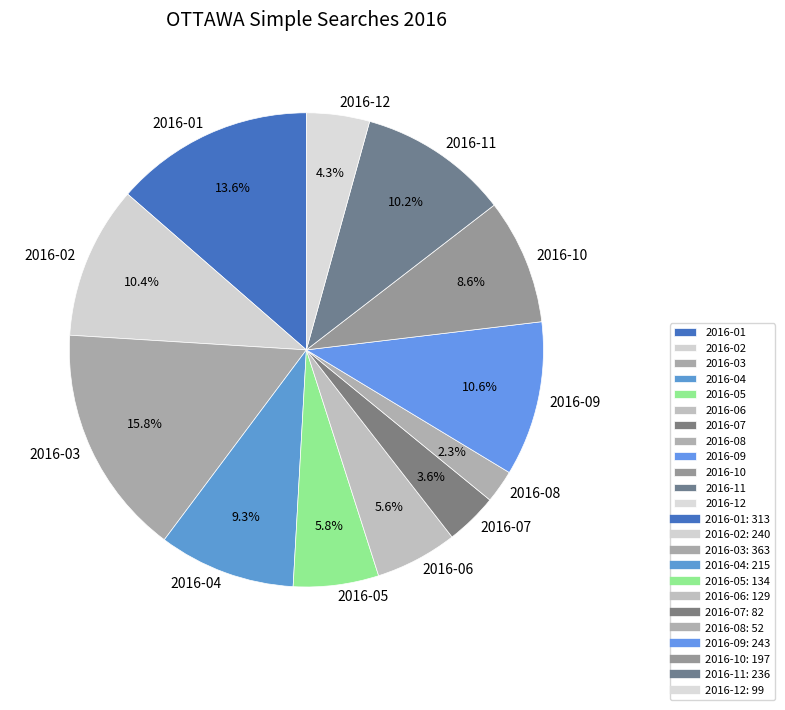

Count the number of slices in the pie.

12